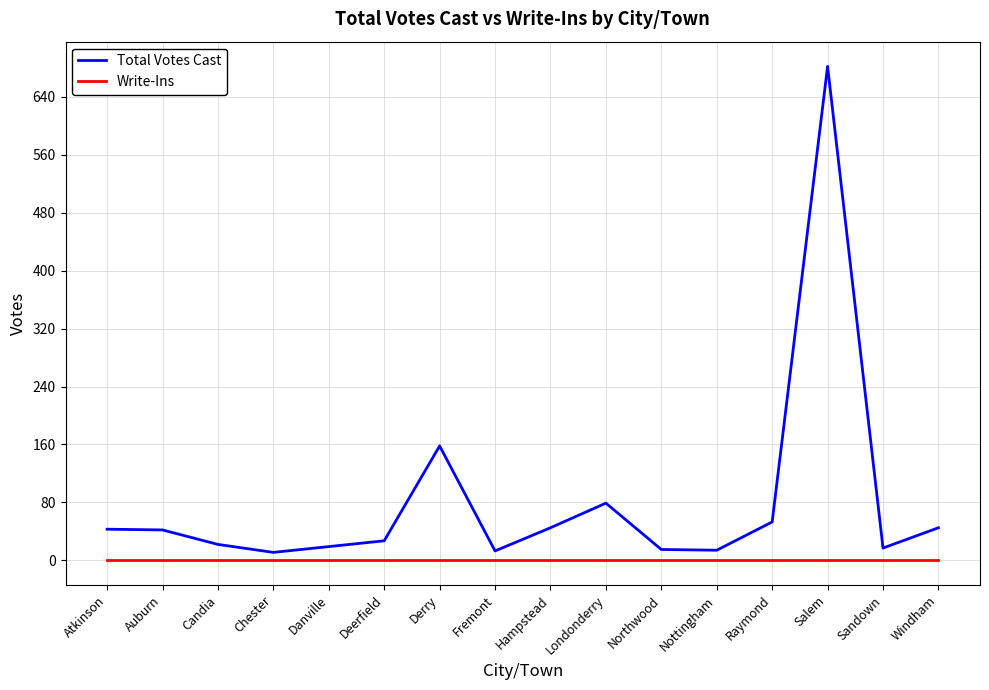

Which series has the largest range (max minus min)?

Total Votes Cast